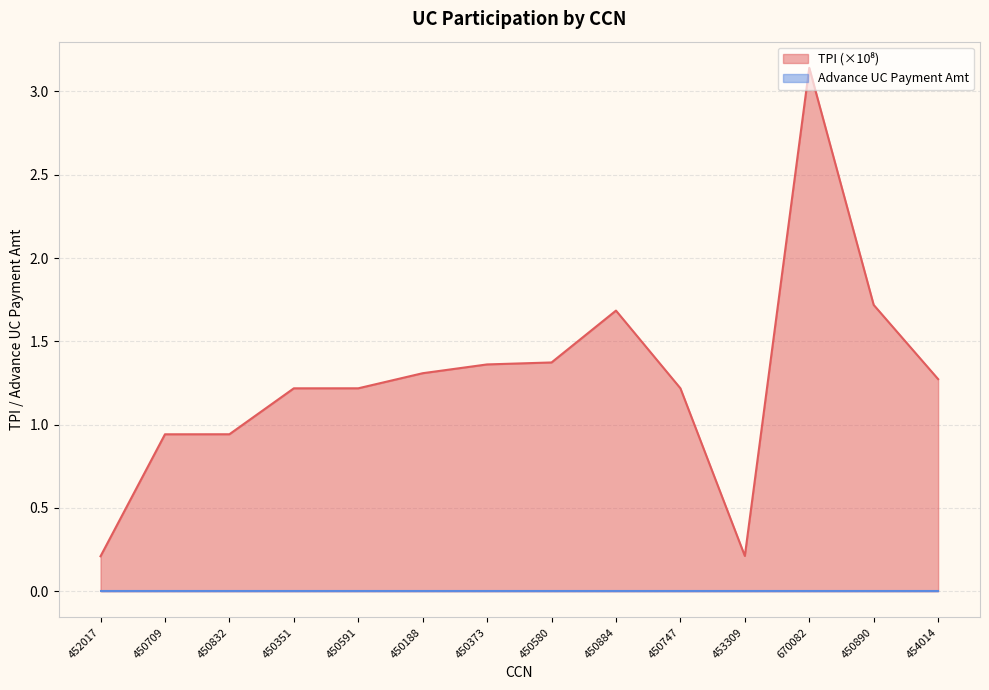

At which category does the chart reach its minimum across all series?

452017